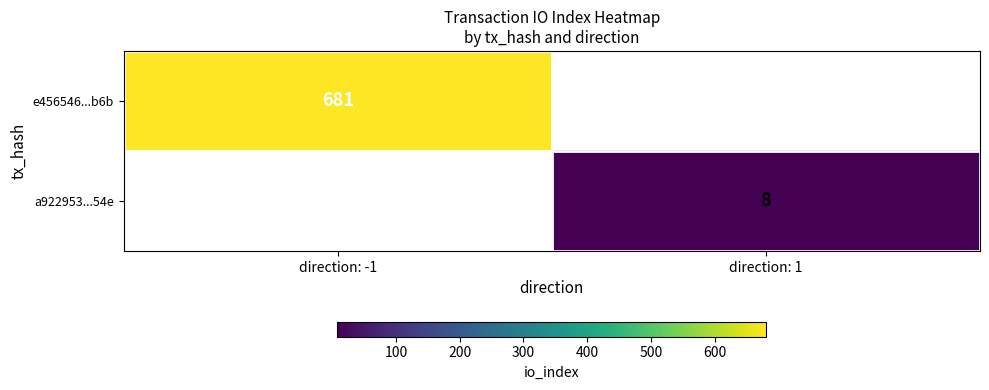

Is the value of e456546...b6b at direction: -1 greater than the value of a922953...54e at direction: 1?

Yes